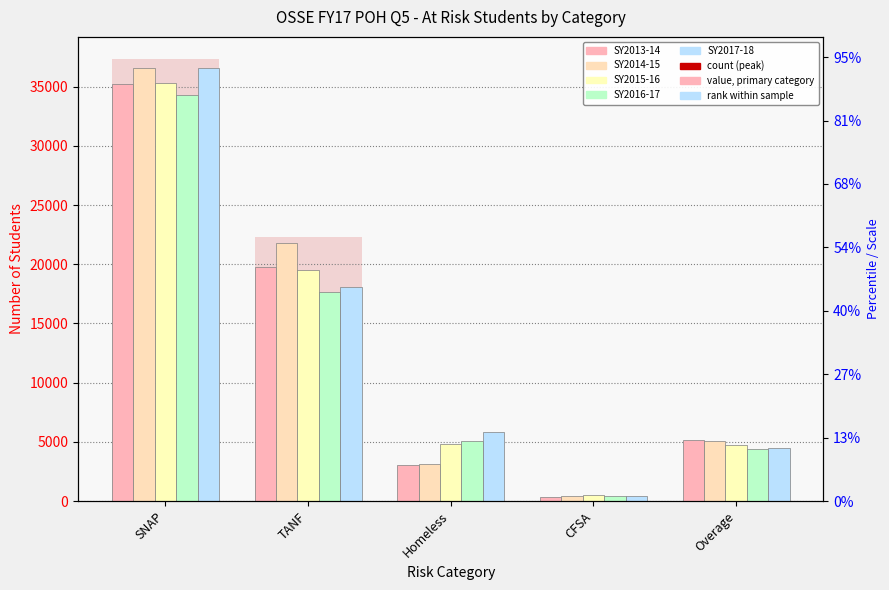

What is the total value across all series at Homeless?

21928